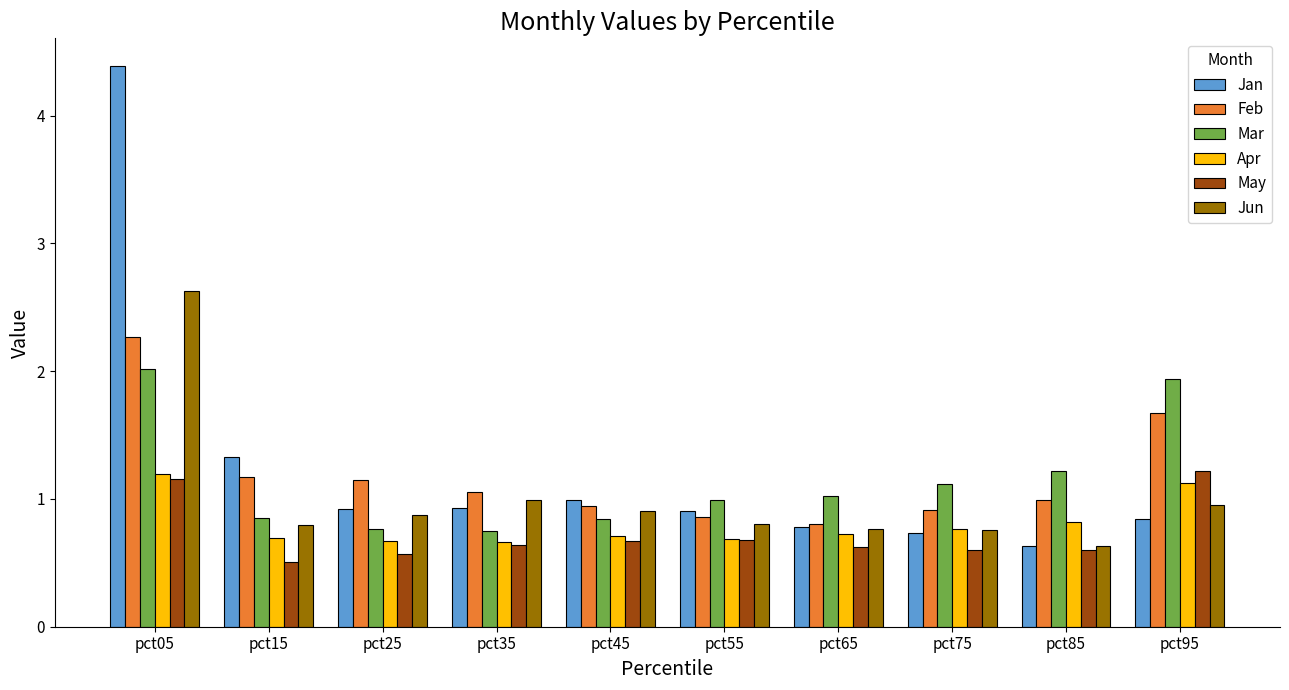

Which series has the largest range (max minus min)?

Jan